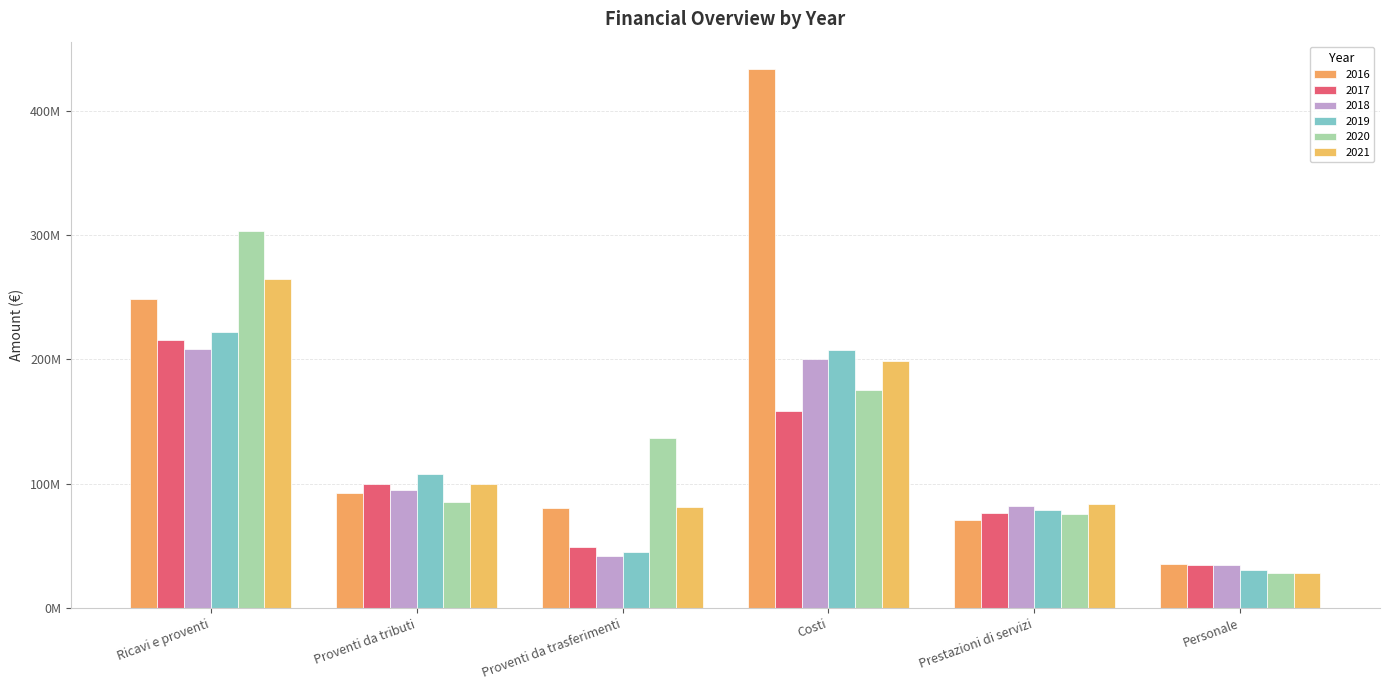

The 2018 series shows 120436452.7 at Costi. True or false?

False